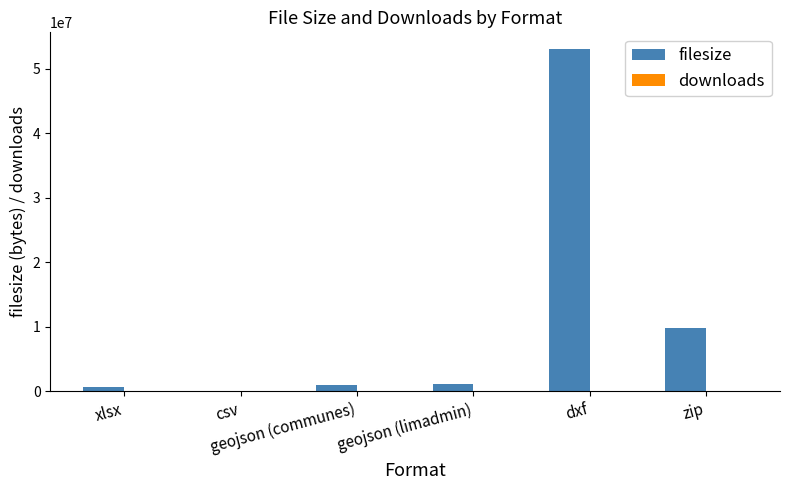

Which series has the largest total across all categories?

filesize